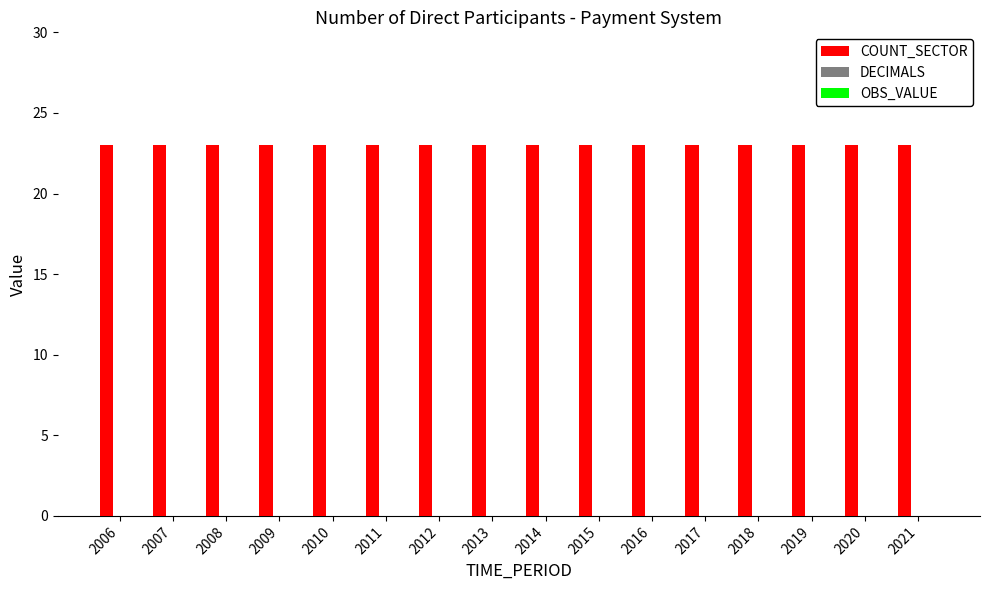

What are all the series names shown in the legend?

COUNT_SECTOR, DECIMALS, OBS_VALUE